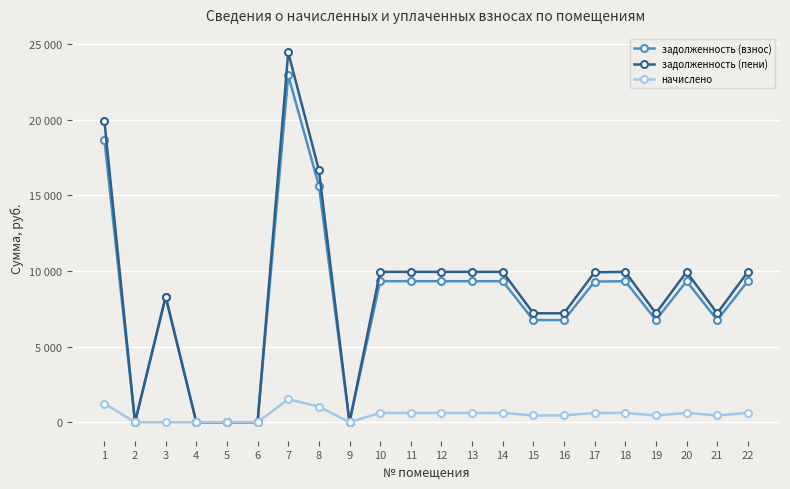

The value of задолженность (пени) at 11 is 9939.3. True or false?

True